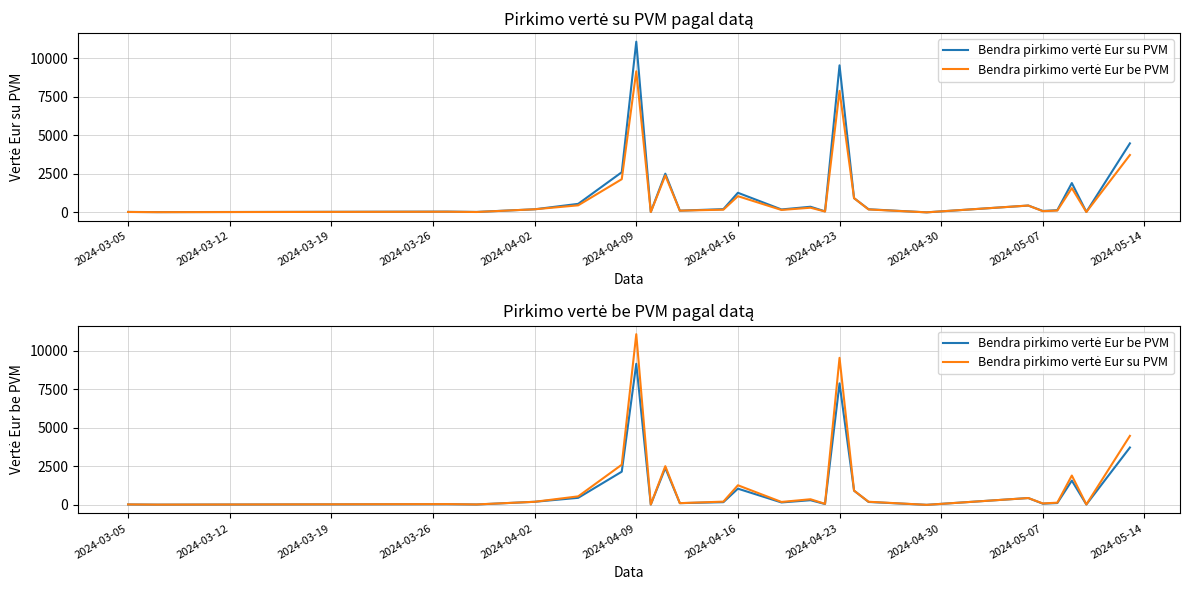

What are all the series names shown in the legend?

Bendra pirkimo vertė Eur su PVM, Bendra pirkimo vertė Eur be PVM